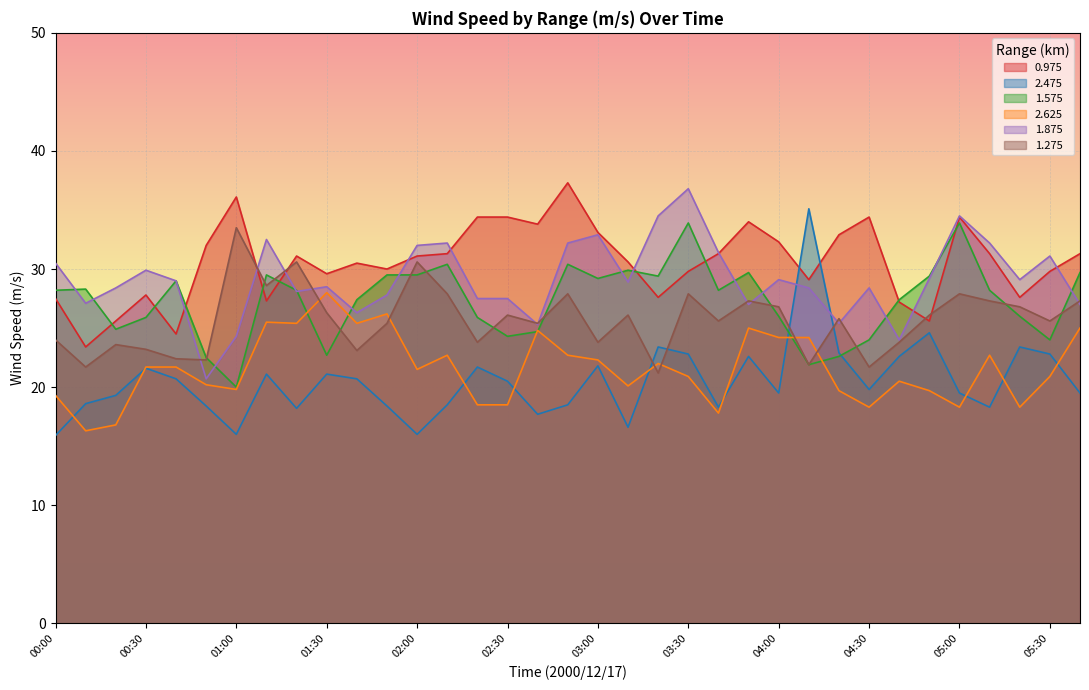

Which has a higher value, 04:20 or 04:00?

04:20